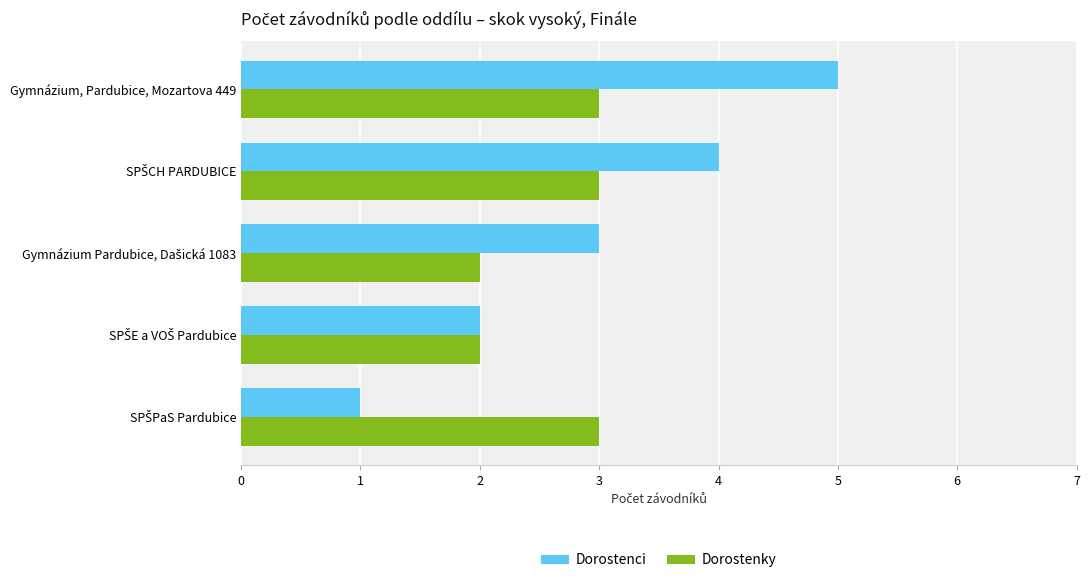

What is the sum of all Dorostenci values?

15